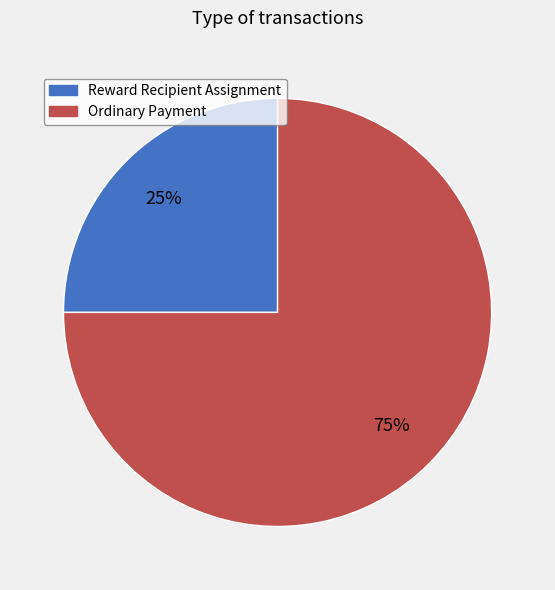

Does Ordinary Payment represent more than half of the total?

Yes